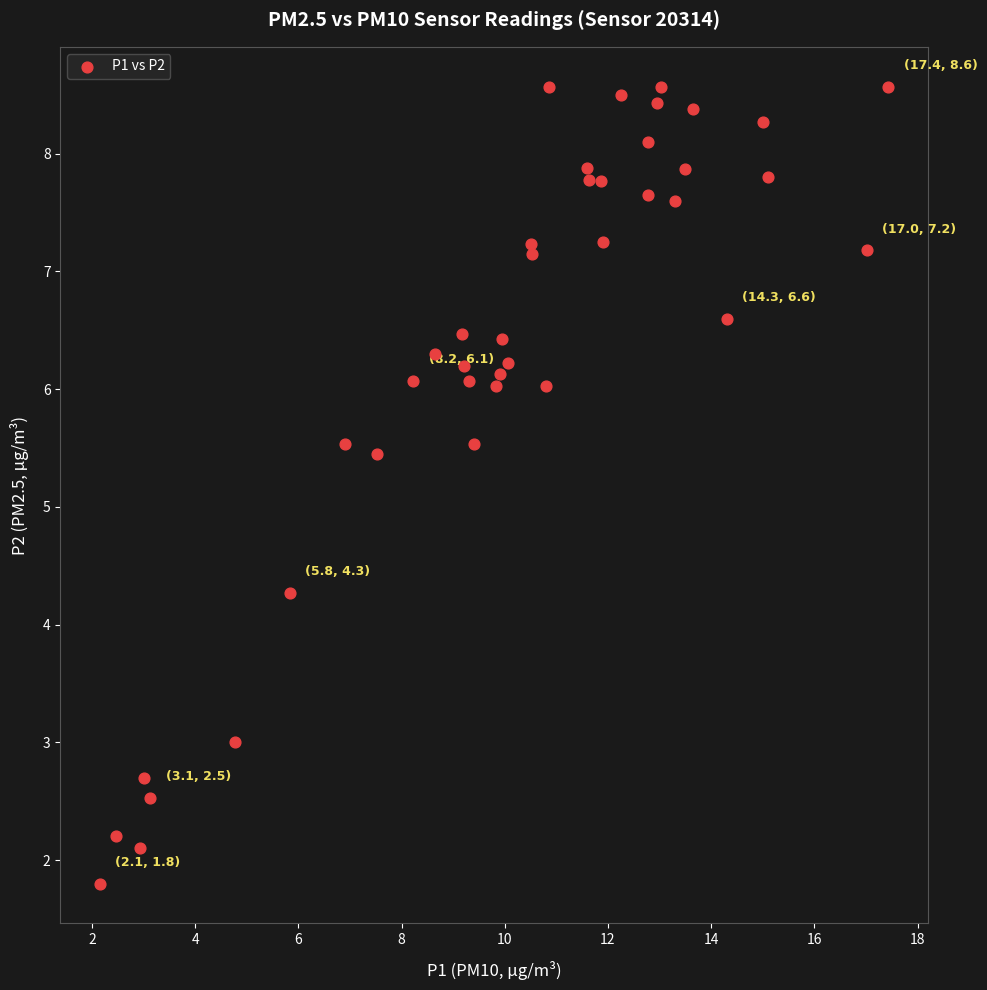

What Y value in the scatter plot is closest to 5?

5.5